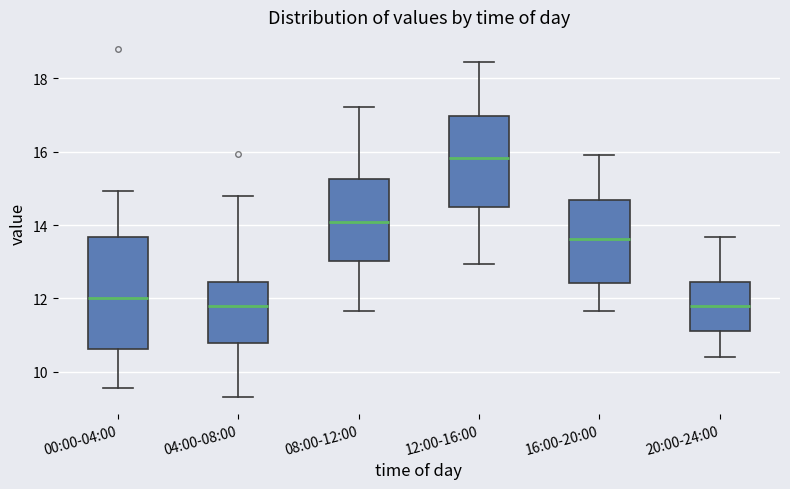

Which box has the highest median line?

12:00-16:00